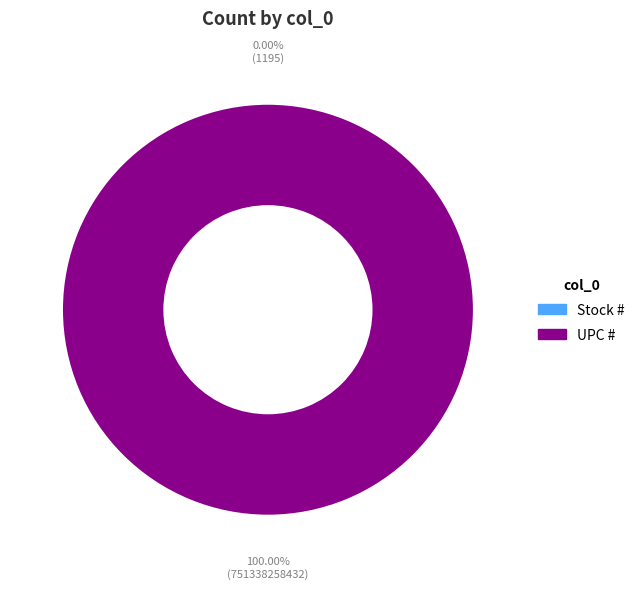

Is it true that Stock # is 0% of the pie?

True